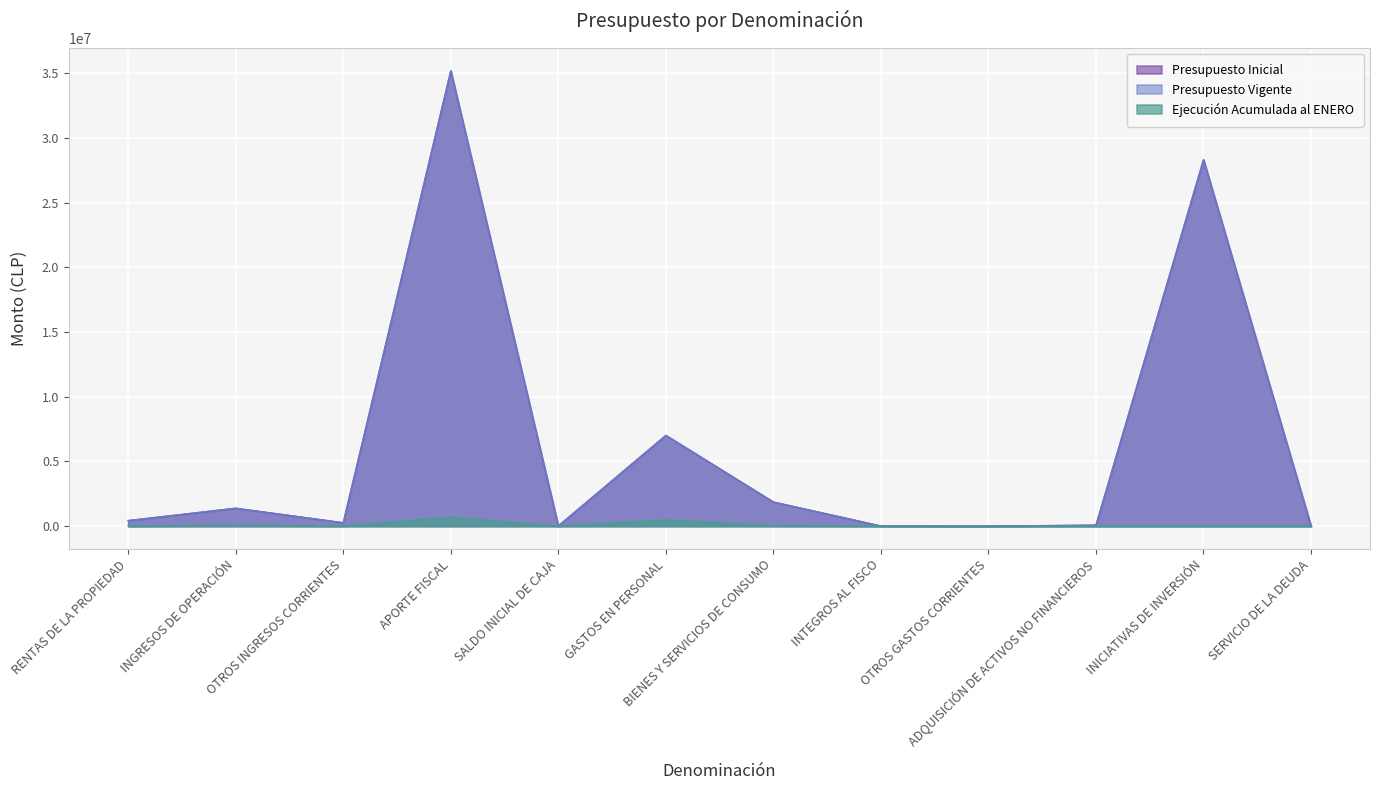

What is the difference between the maximum and minimum values in the Ejecución Acumulada al ENERO series?

686319